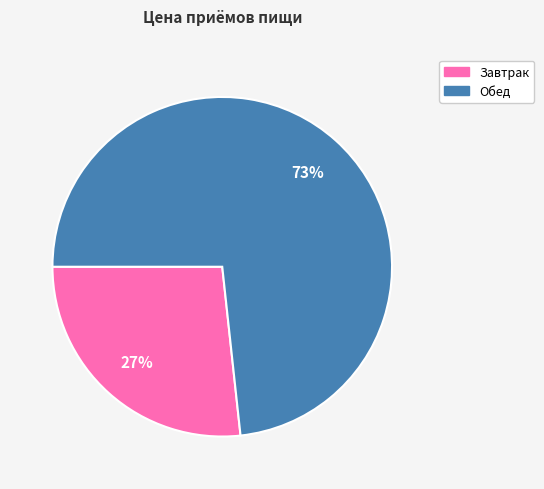

Approximately how many times larger is the value at Завтрак compared to Обед?

0.4